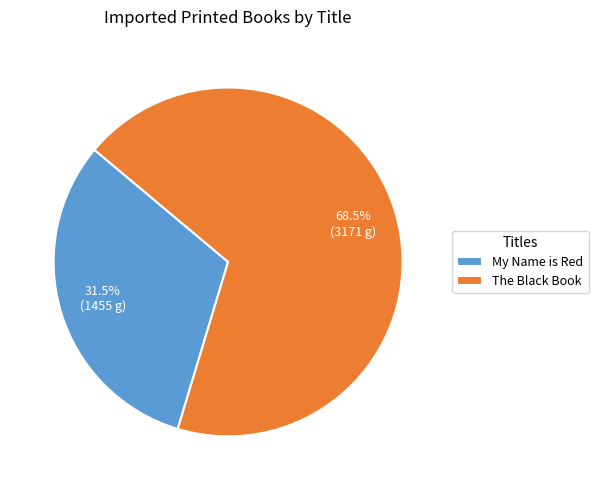

Which has a higher value, The Black Book or My Name is Red?

The Black Book